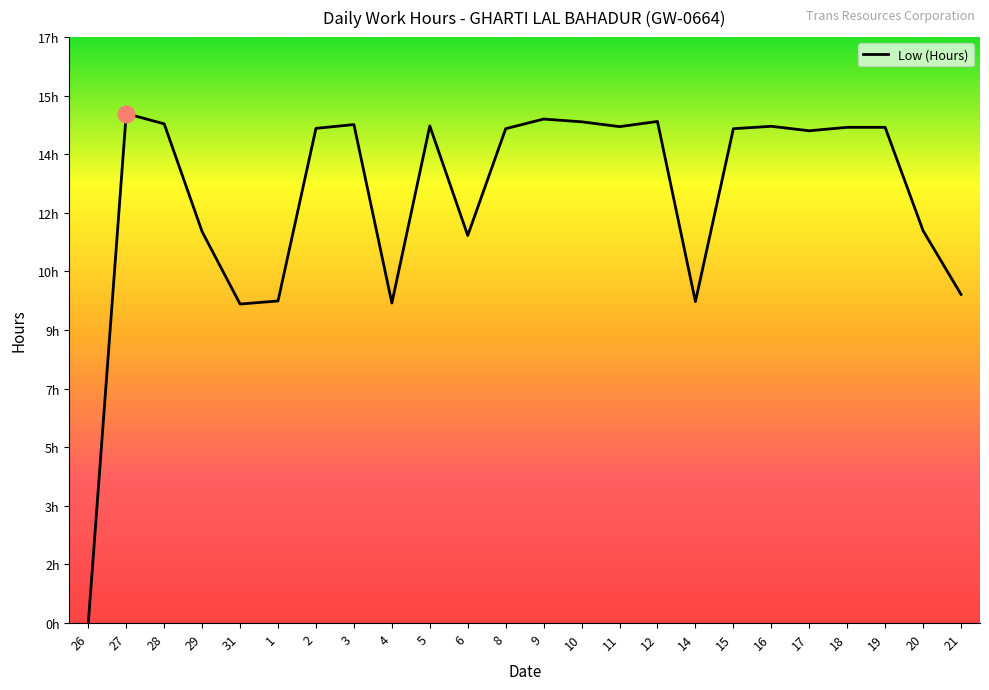

The value at 18 is 14.4. True or false?

True